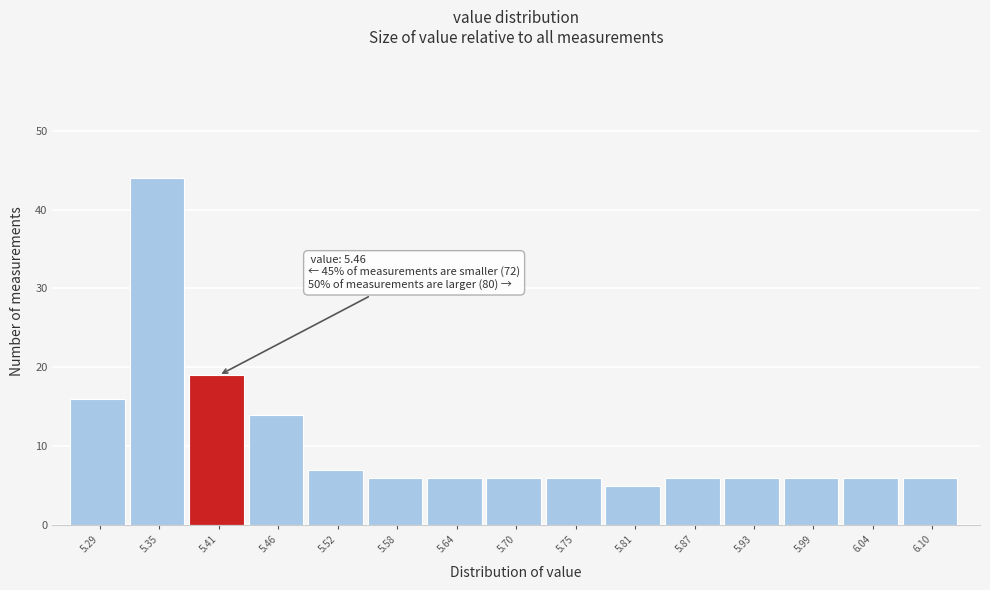

Reading left to right, extract all data points from this chart.

5.29=16	5.35=44	5.41=19	5.46=14	5.52=7	5.58=6	5.64=6	5.70=6	5.75=6	5.81=5	5.87=6	5.93=6	5.99=6	6.04=6	6.10=6